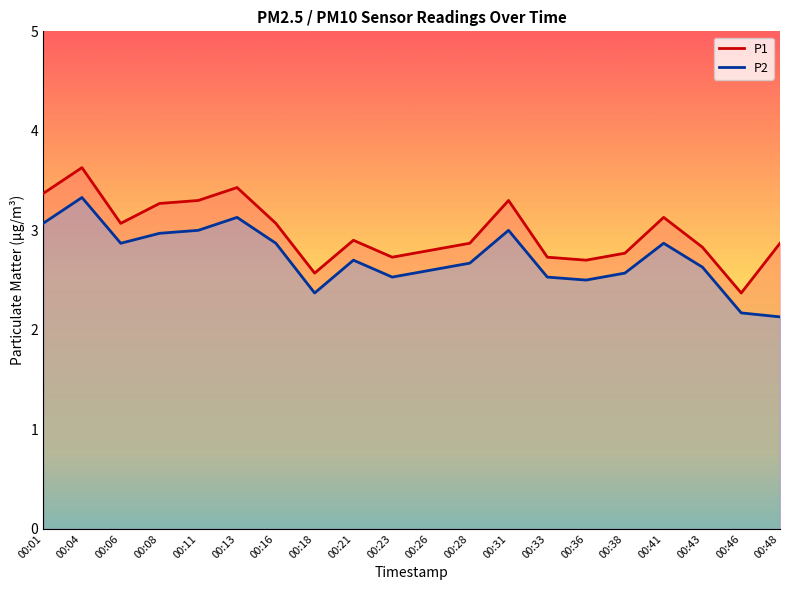

At how many categories does at least one series exceed 3?

9